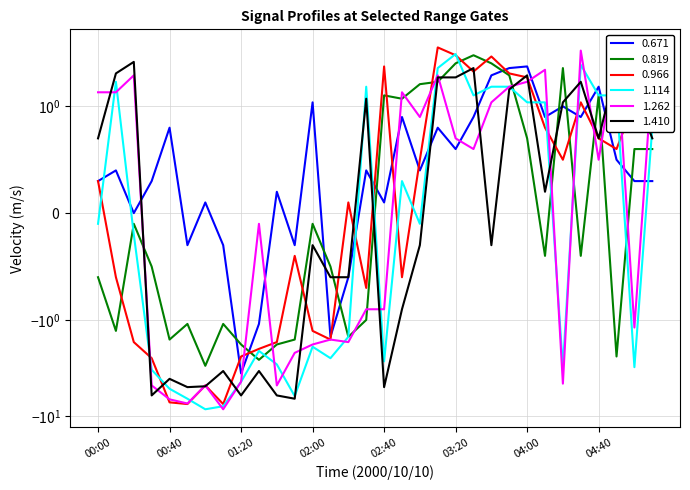

How many lines are shown in the chart?

6